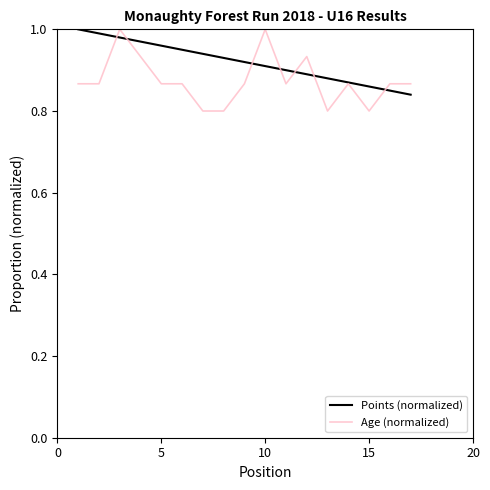

Which series has the widest spread of values?

Age (normalized)